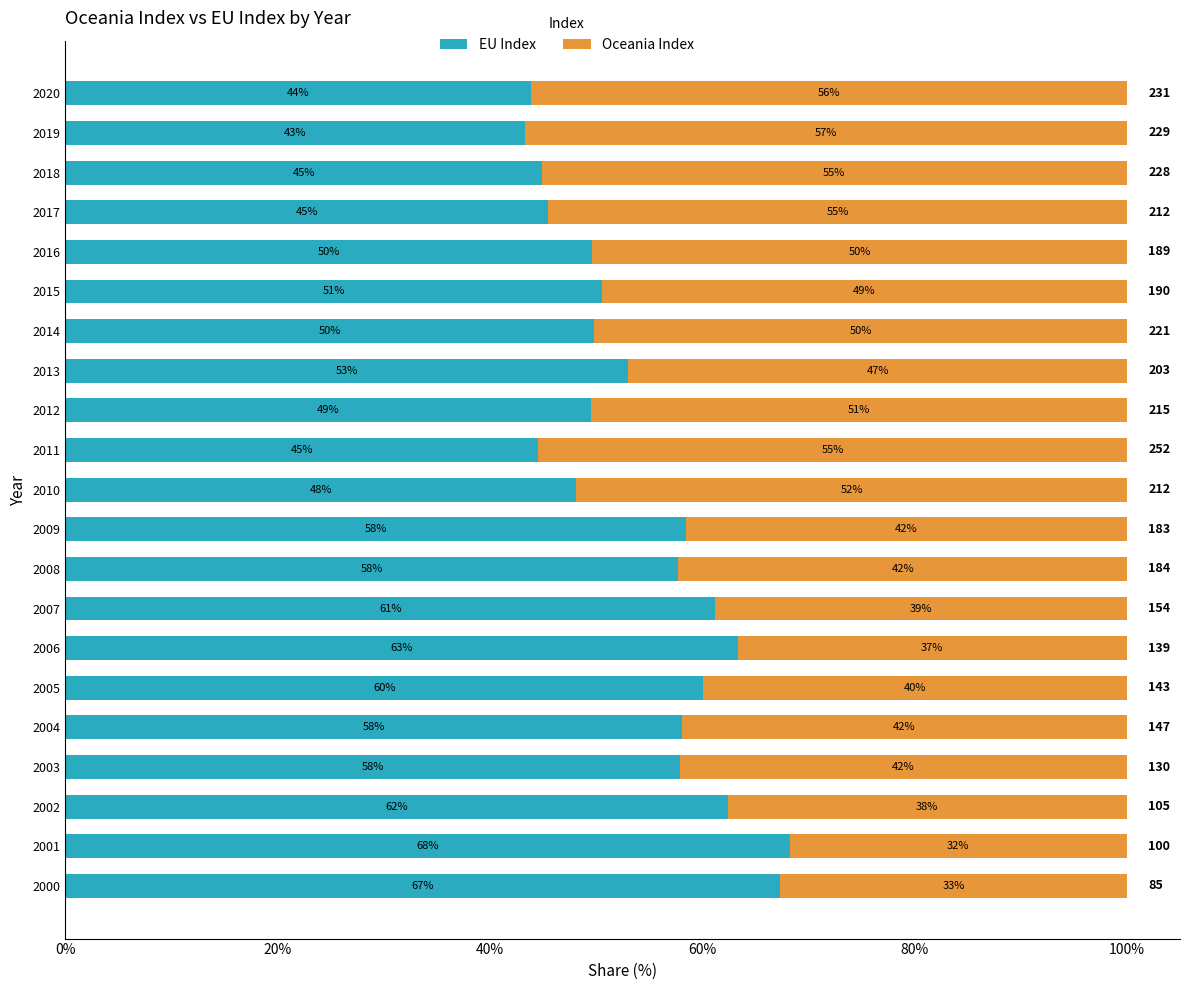

What are all the series names shown in the legend?

EU Index, Oceania Index